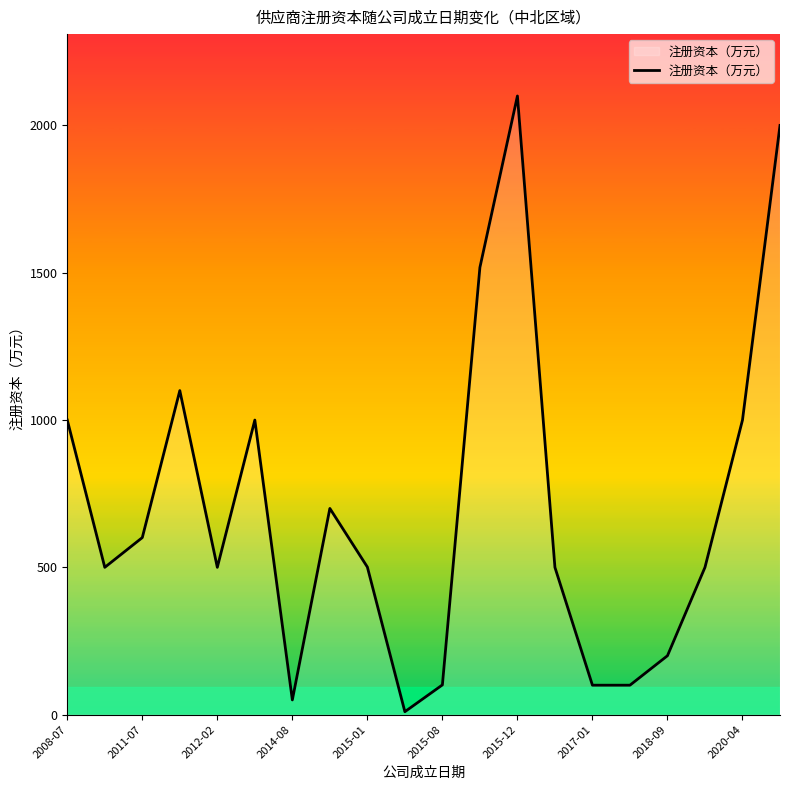

What is the greatest value displayed?

2100